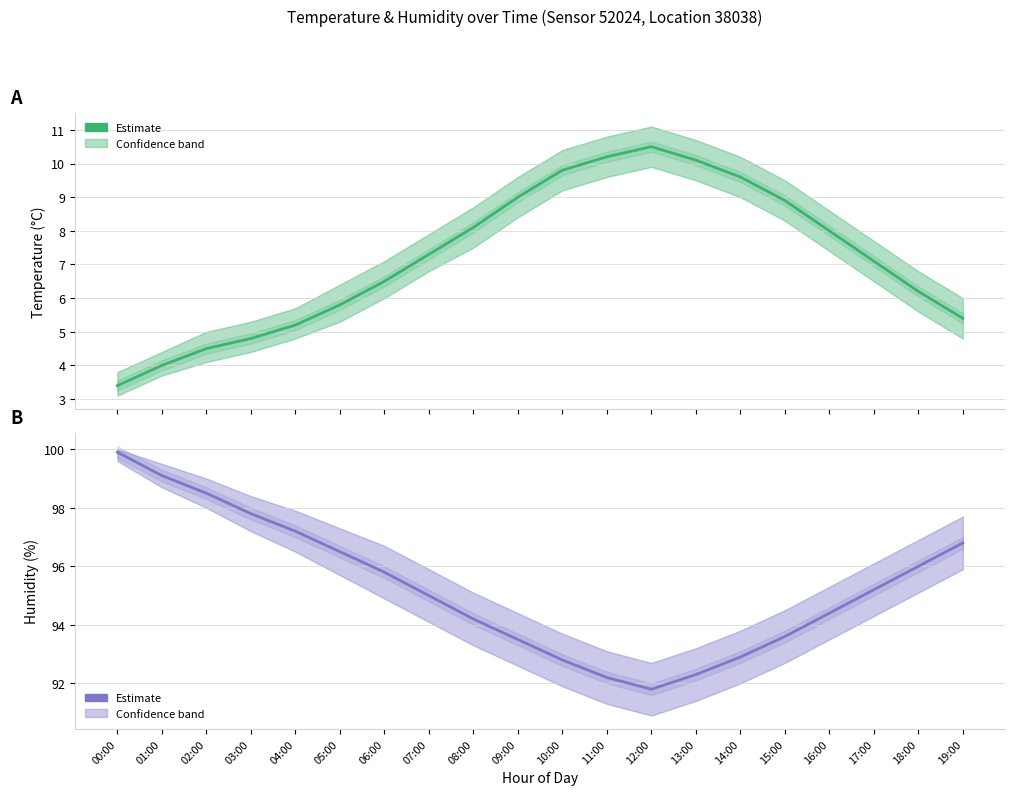

Is this an area chart (filled region under the line)?

No